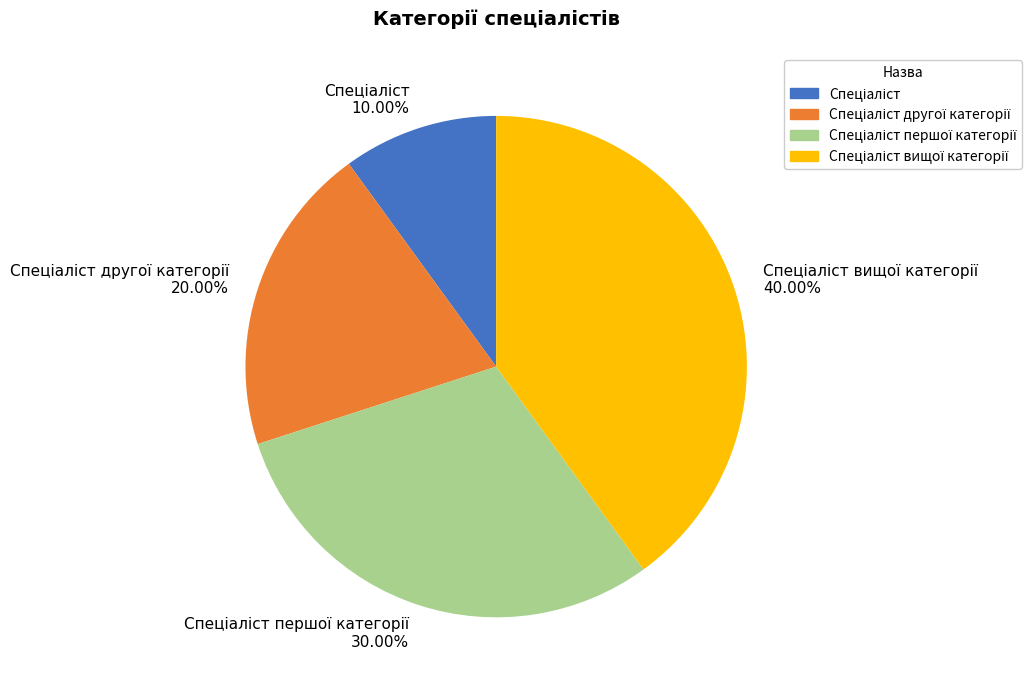

Does any single category account for the majority?

No